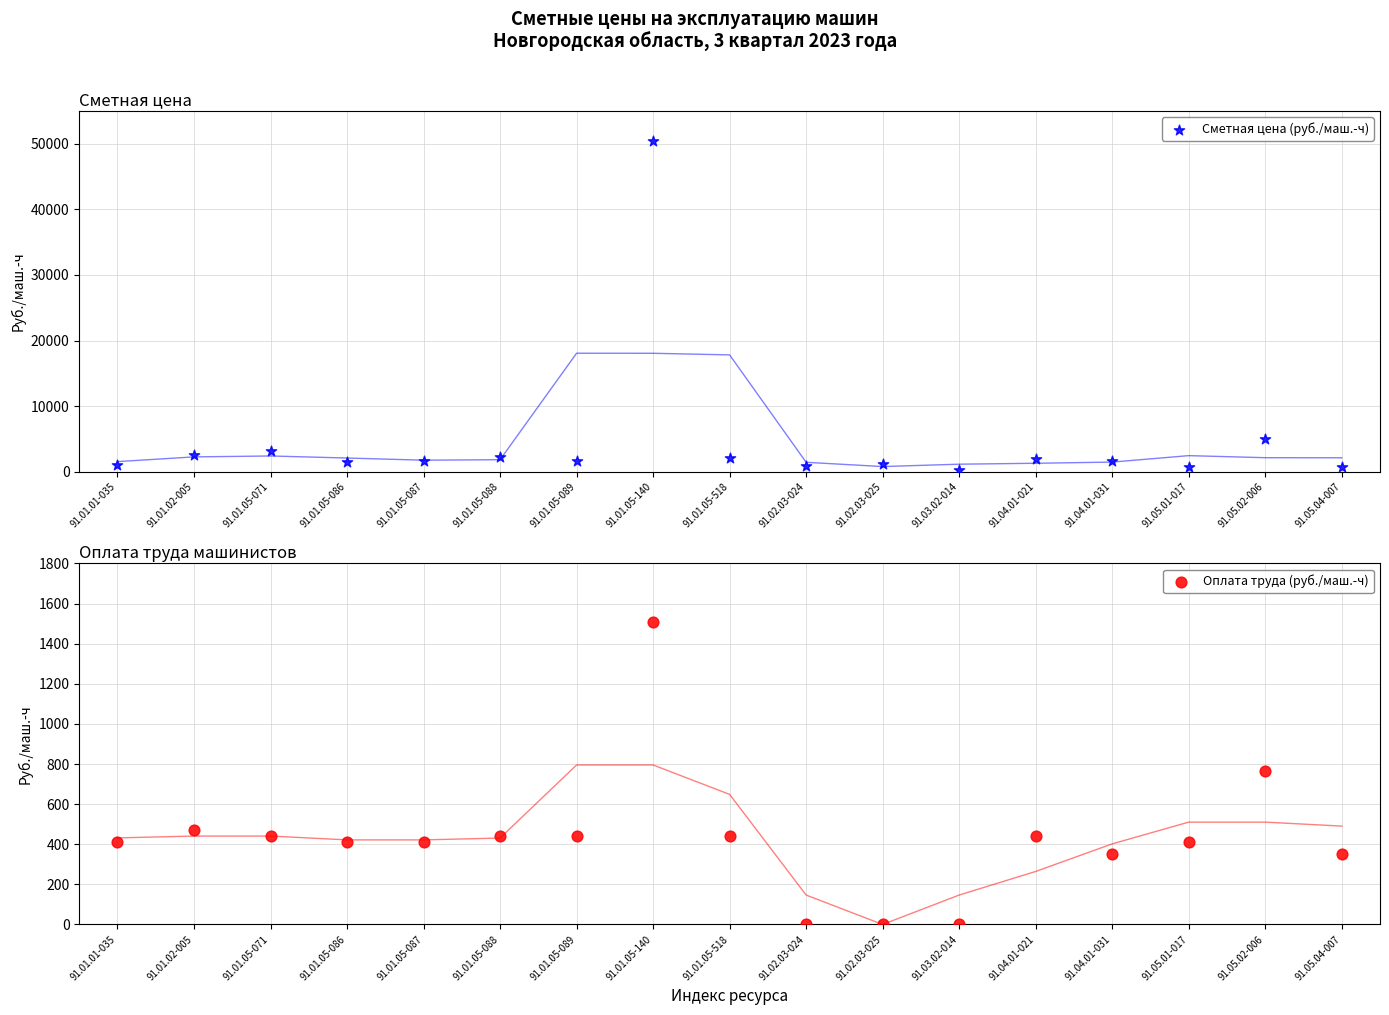

Is the value of Сметная цена (руб./маш.-ч) at 91.03.02-014 greater than the value of Оплата труда (руб./маш.-ч) at 91.03.02-014?

Yes